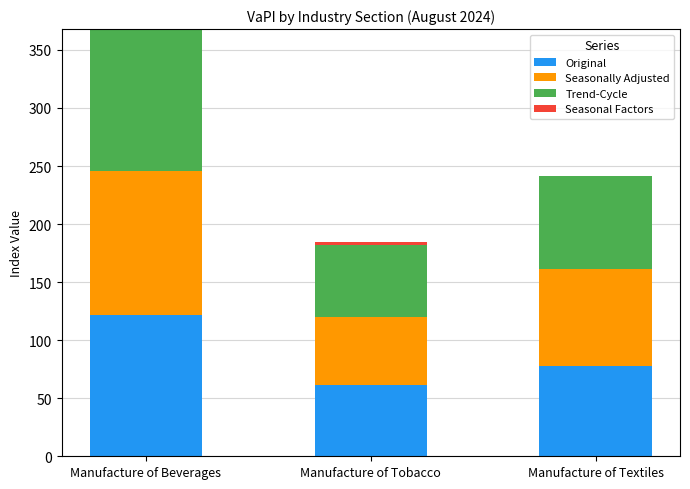

At which category is the sum across all series the highest?

Manufacture of Beverages